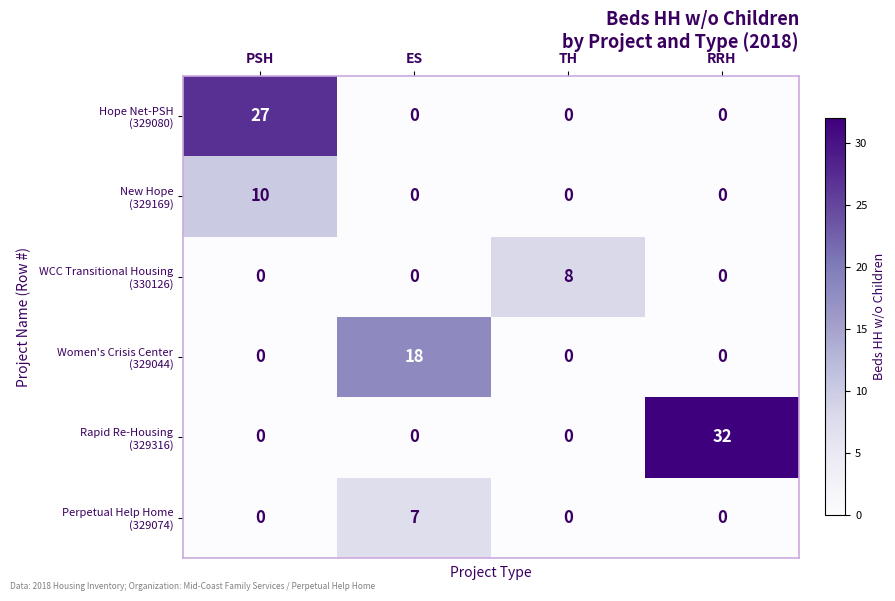

What is the greatest value displayed?

32